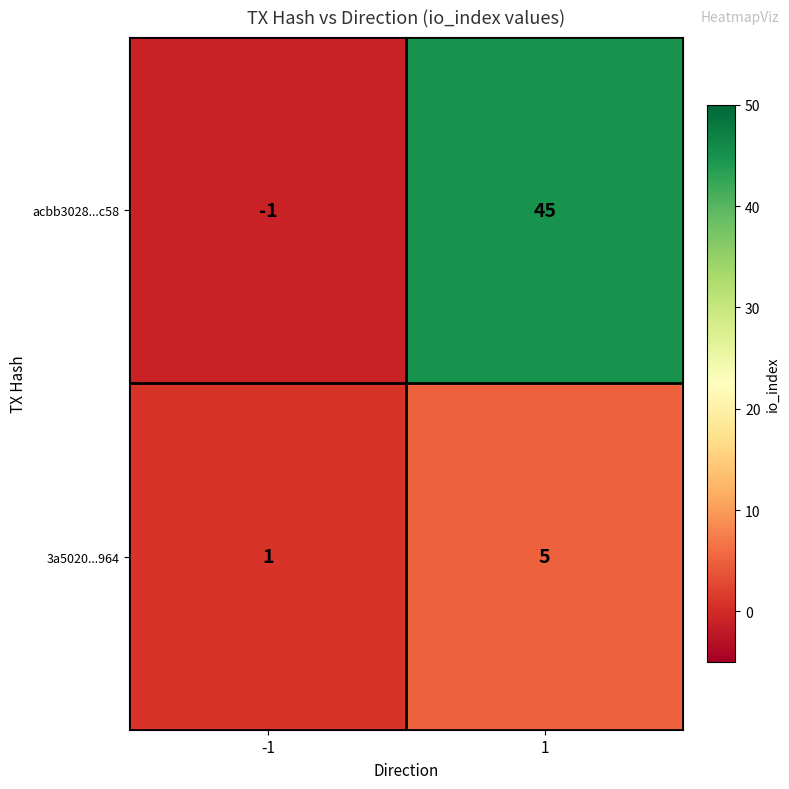

What is the sum of all acbb3028...c58 values?

44